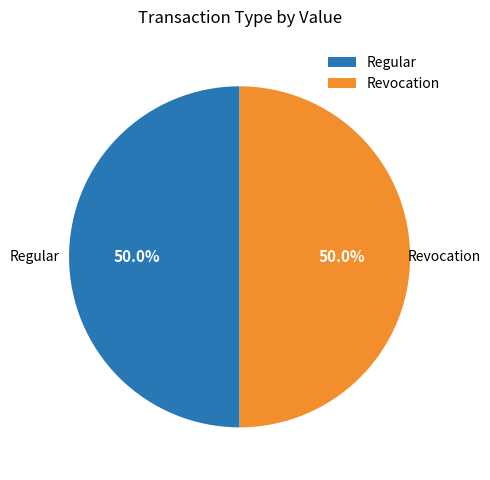

The Regular slice represents 90% of the pie. True or false?

False